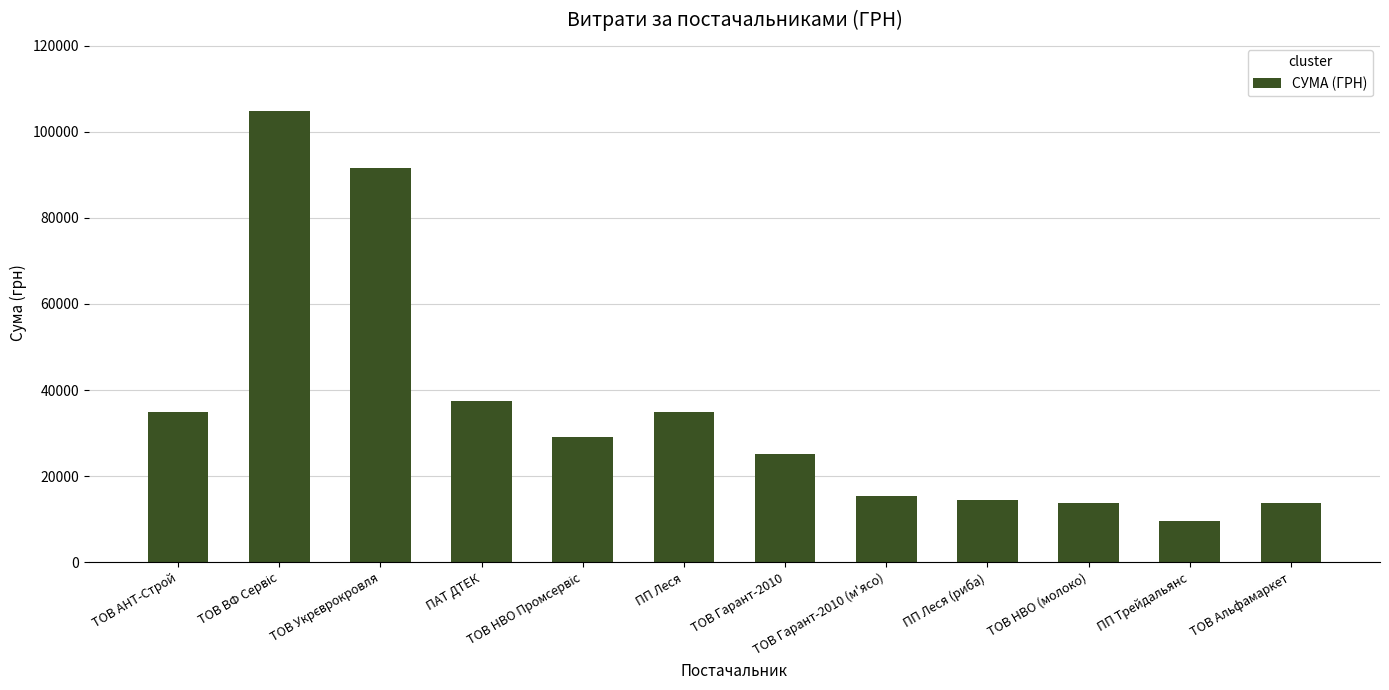

What is the difference between the maximum and minimum values?

95401.0